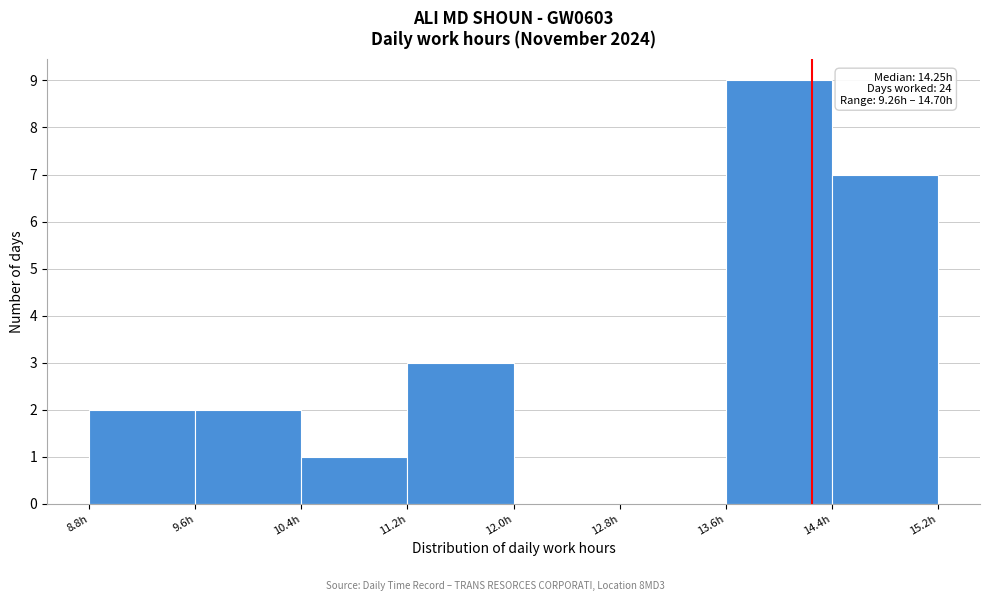

Which range on the x-axis has the tallest bar?

13.6 to 14.4